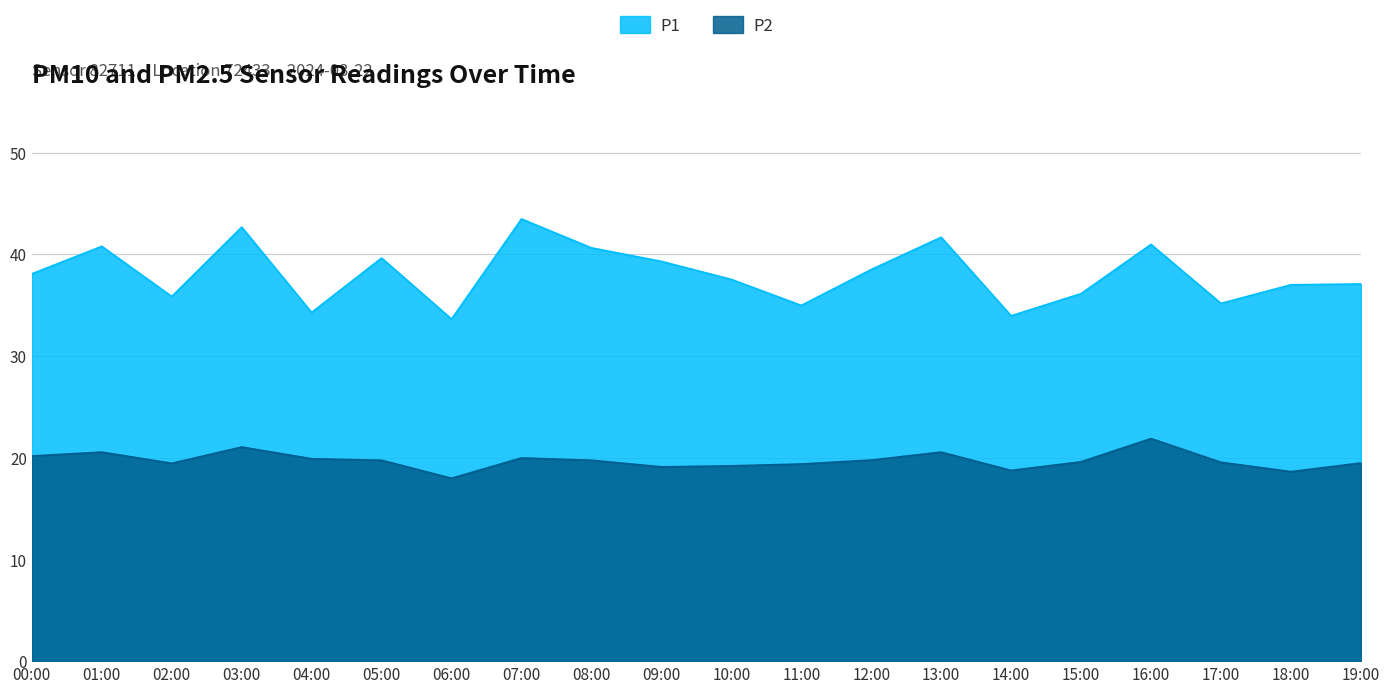

The value of P2 at 10:00 is 33.6. True or false?

False